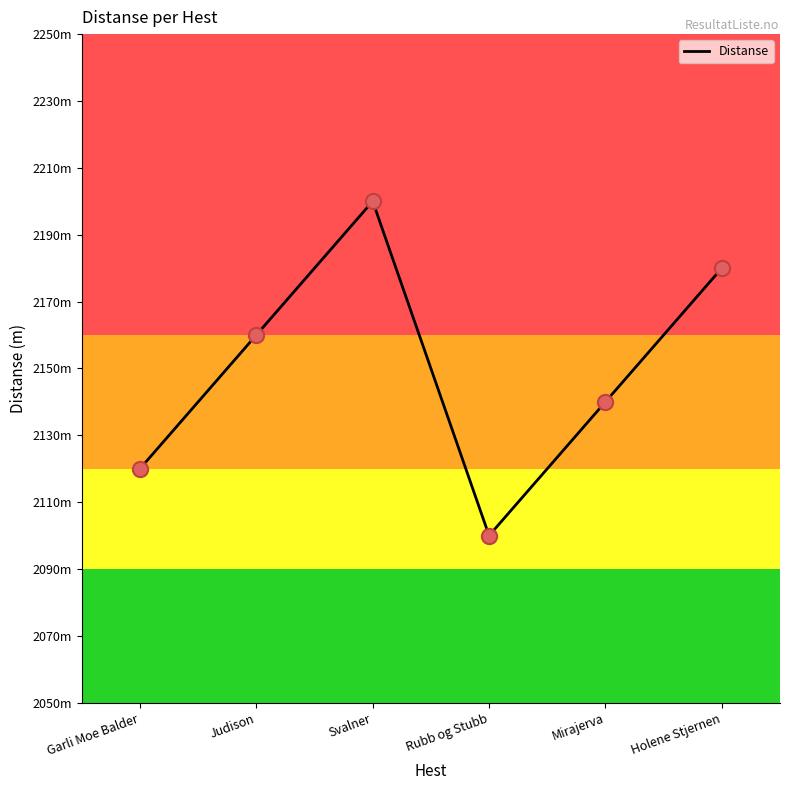

Between Holene Stjernen and Svalner, which is larger?

Svalner